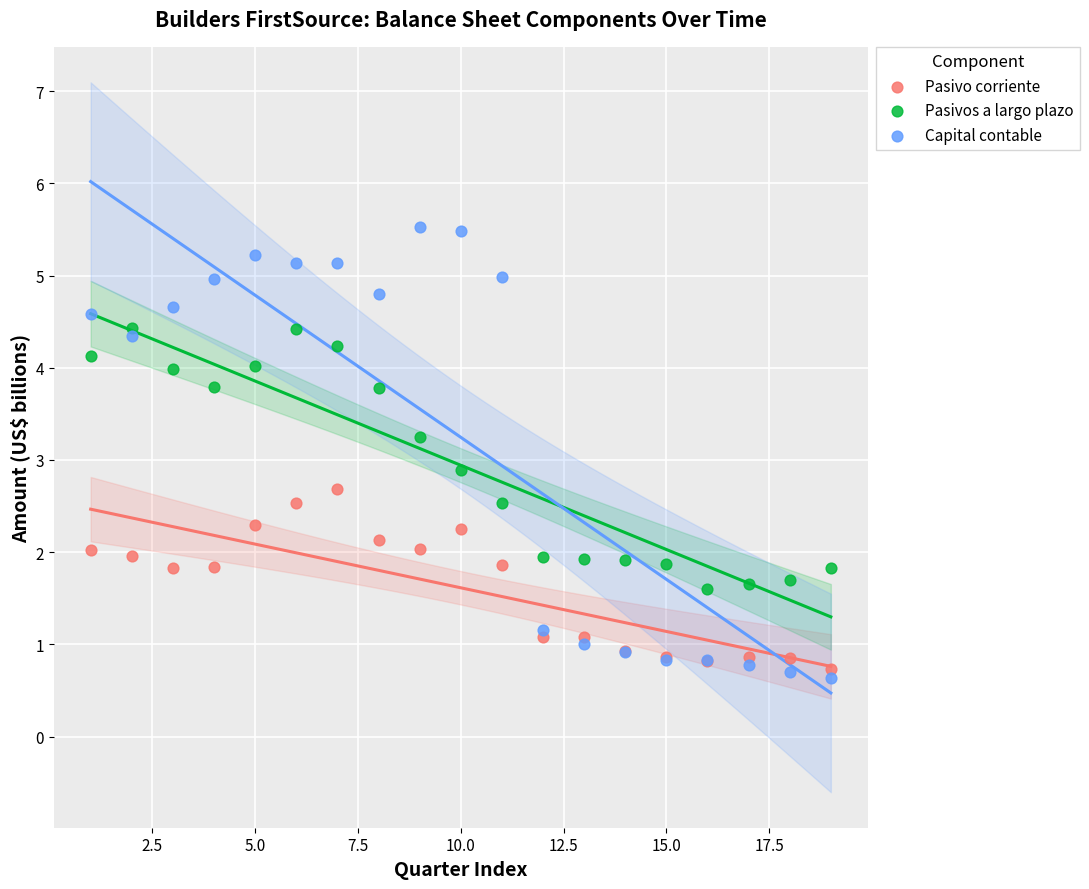

Which series has the largest Y range (max minus min)?

Capital contable